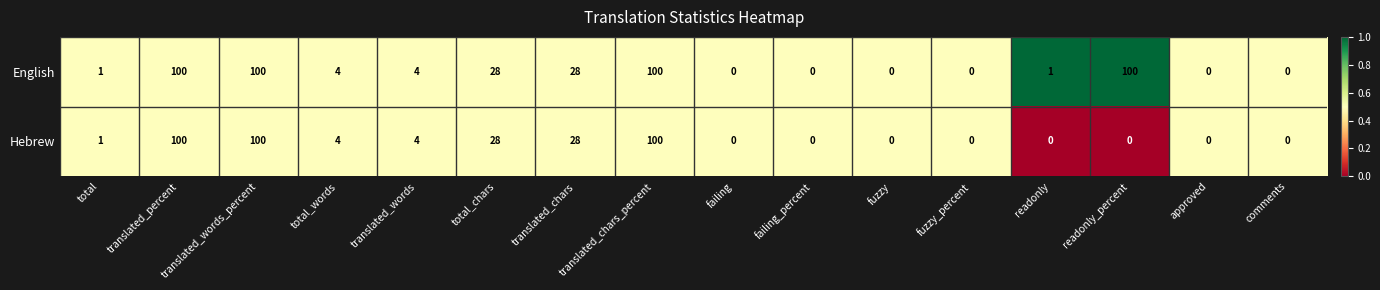

How many series are shown in this chart?

2